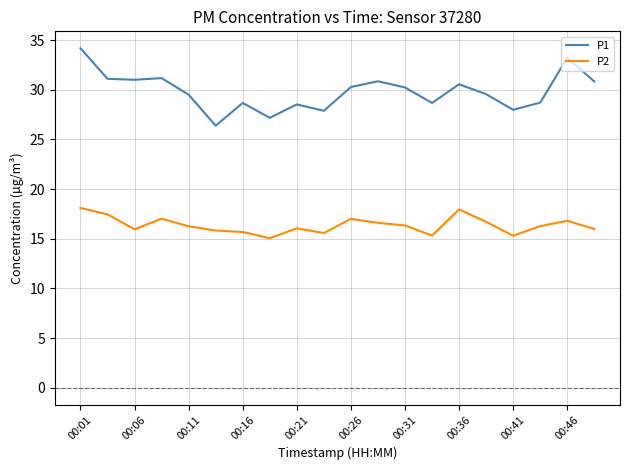

True or false: P1 and P2 intersect in this chart.

False